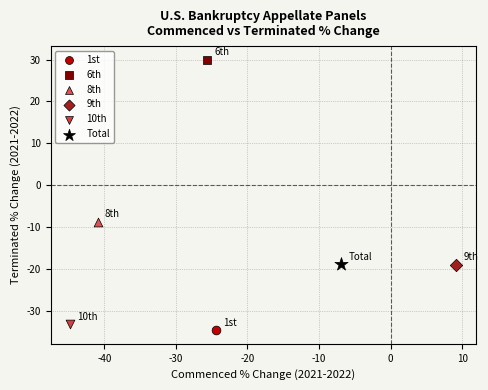

What are all the series names shown in the legend?

1st, 6th, 8th, 9th, 10th, Total